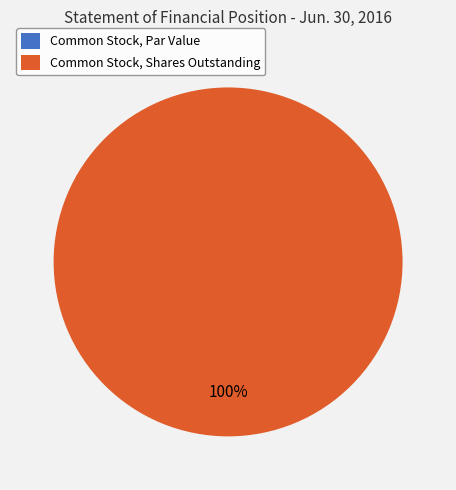

Count the number of slices in the pie.

2